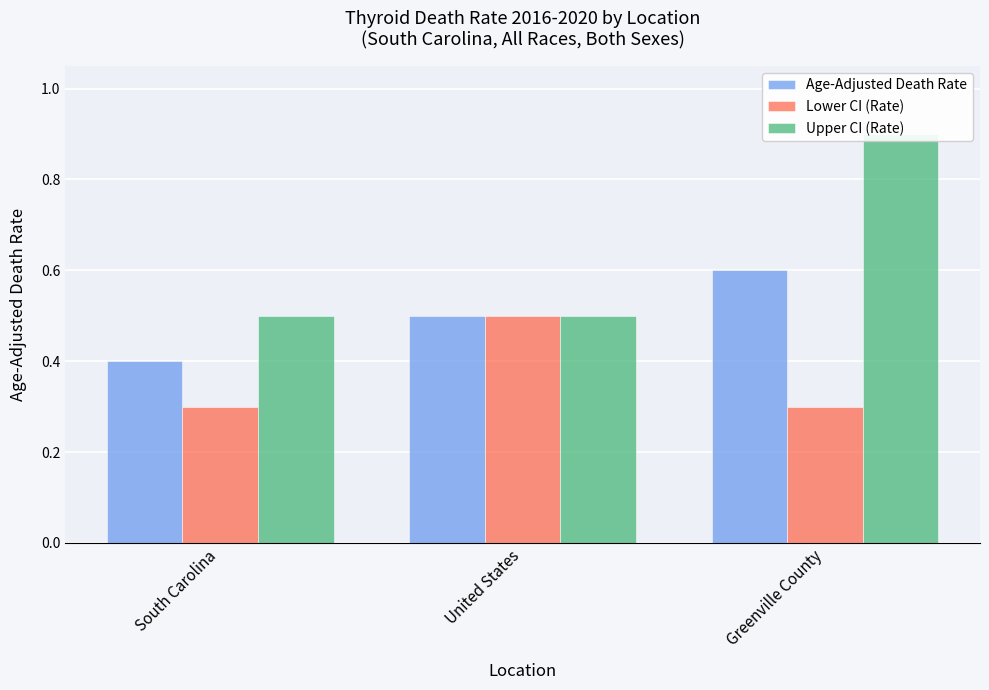

What is the spread (max minus min) of values at South Carolina?

0.2